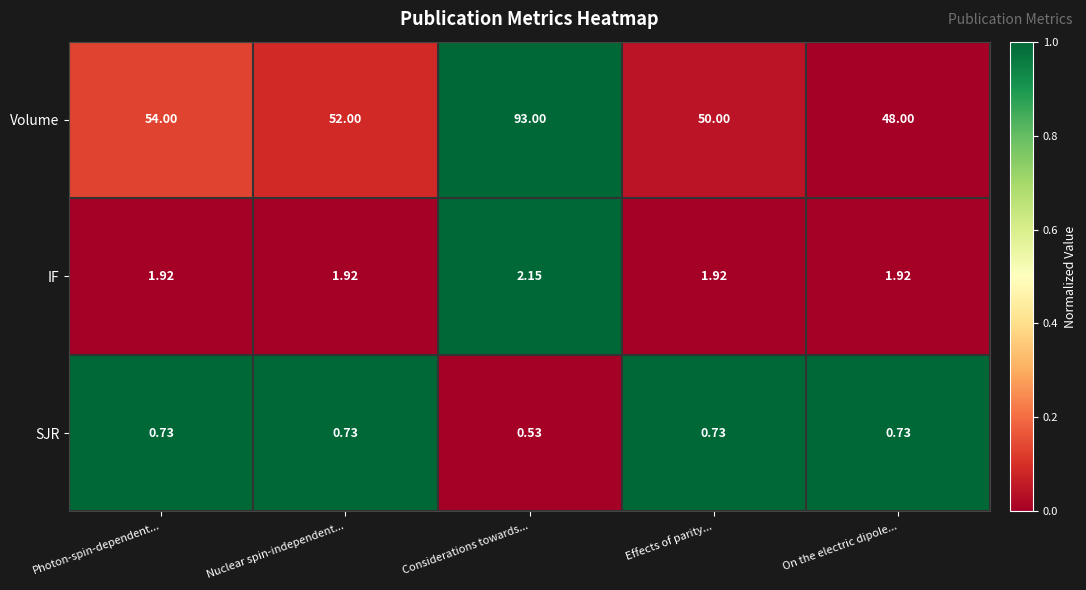

Which series has the largest total across all categories?

Volume